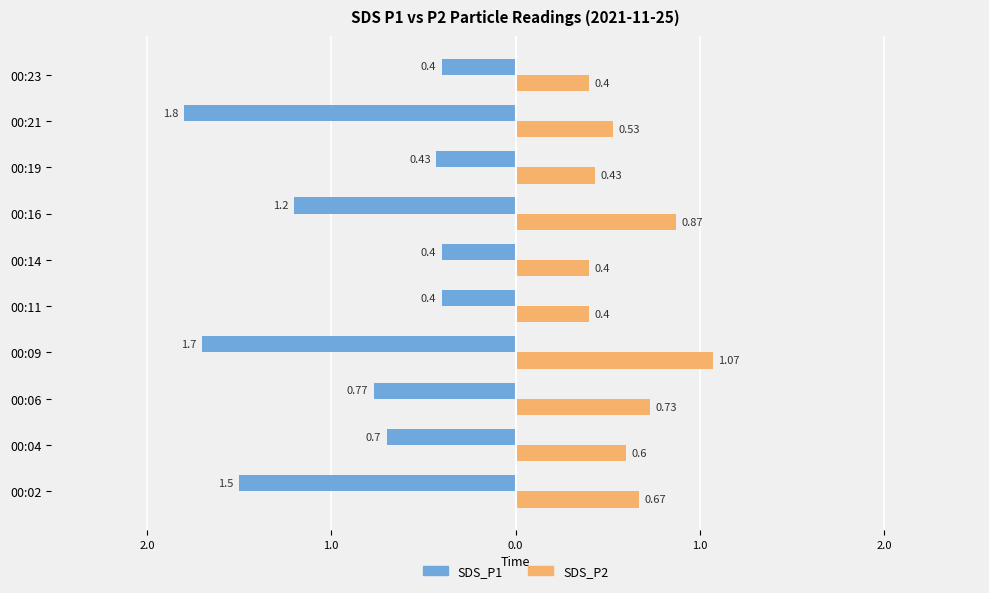

Count the SDS_P2 values in the range 0 to 1.

9